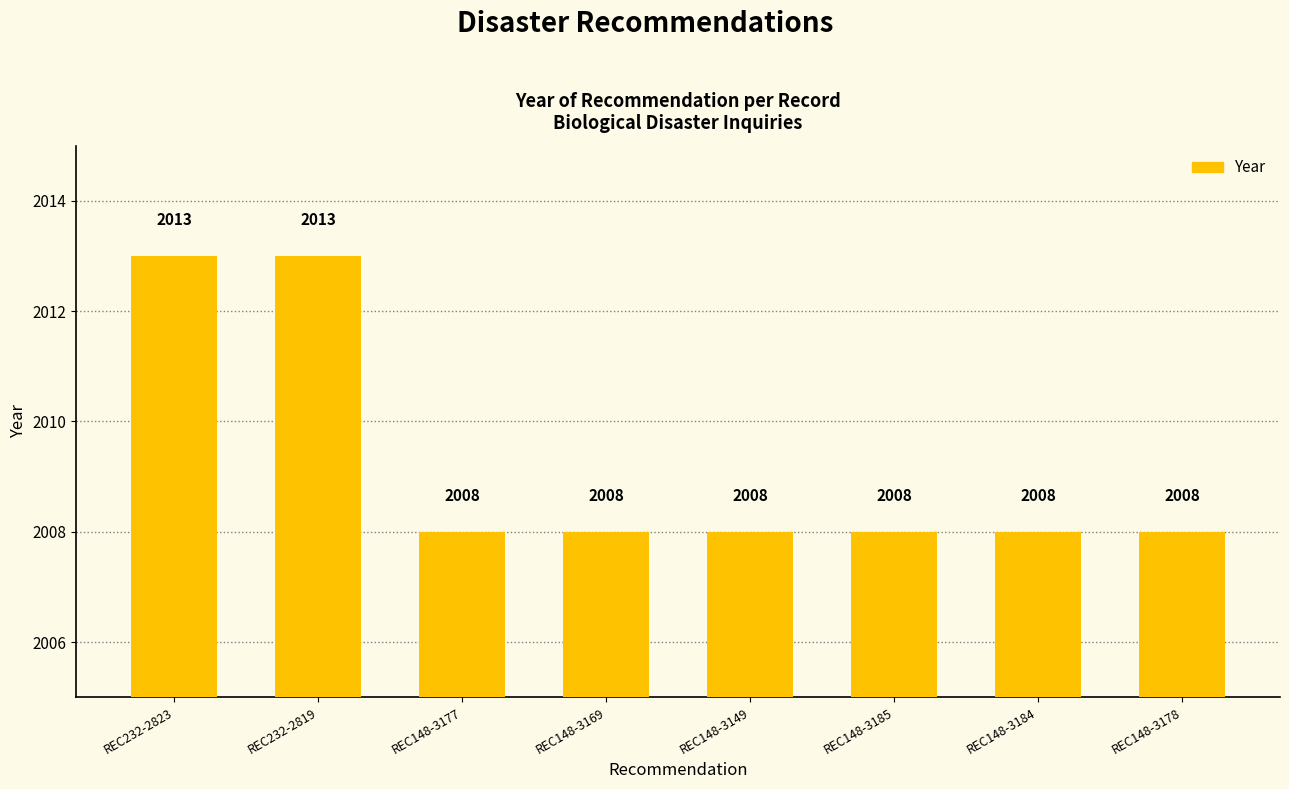

What is the label of the 2nd bar from the right?

REC148-3184